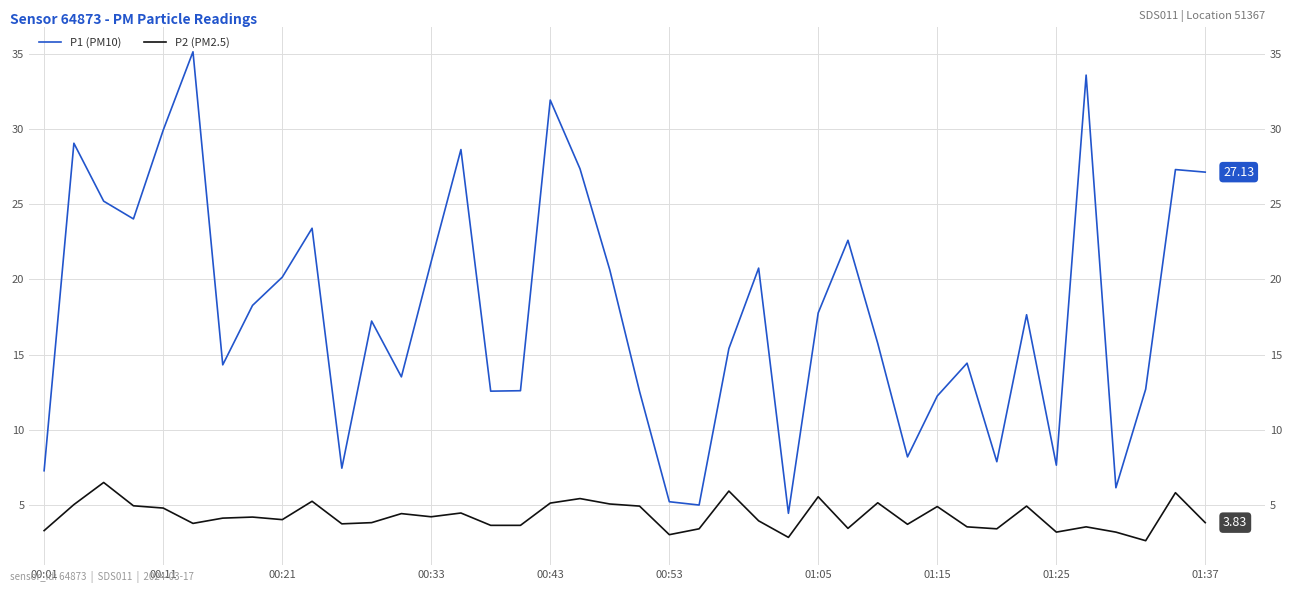

Is this an area chart (filled region under the line)?

No